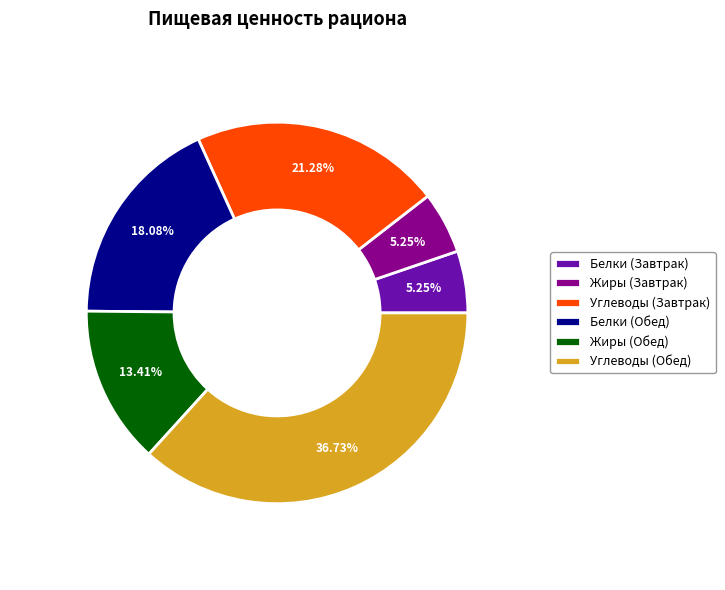

Is it true that Жиры (Обед) is 1% of the pie?

False